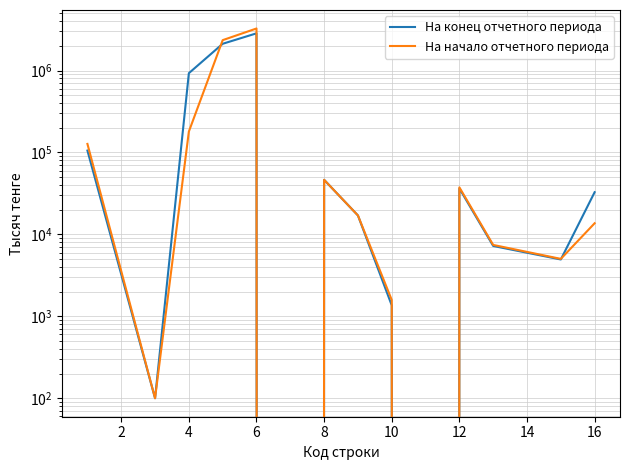

True or false: На начало отчетного периода has more than 1 points higher than both neighbors.

True